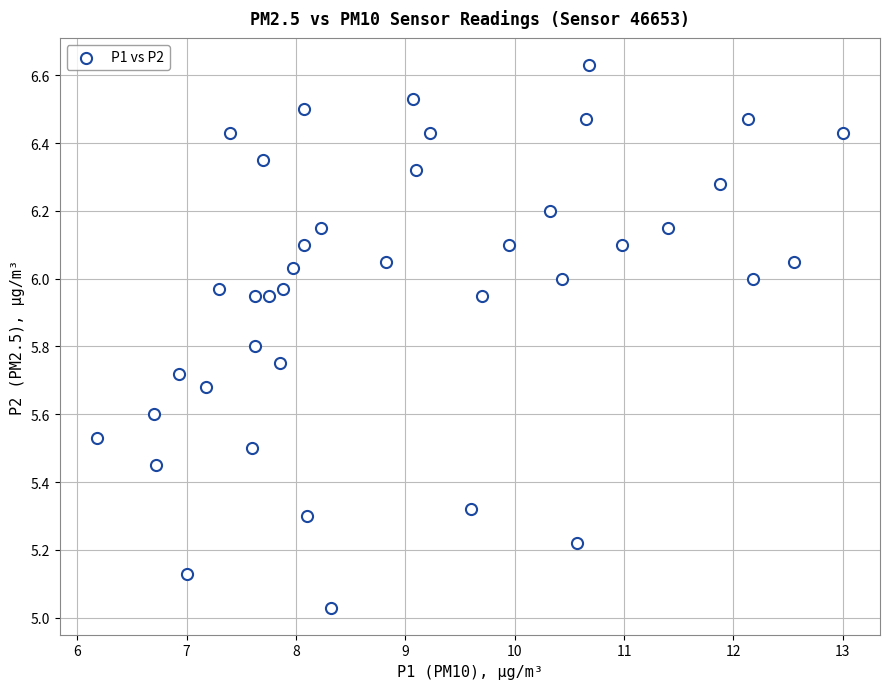

What is the range of Y values (max minus min)?

1.6